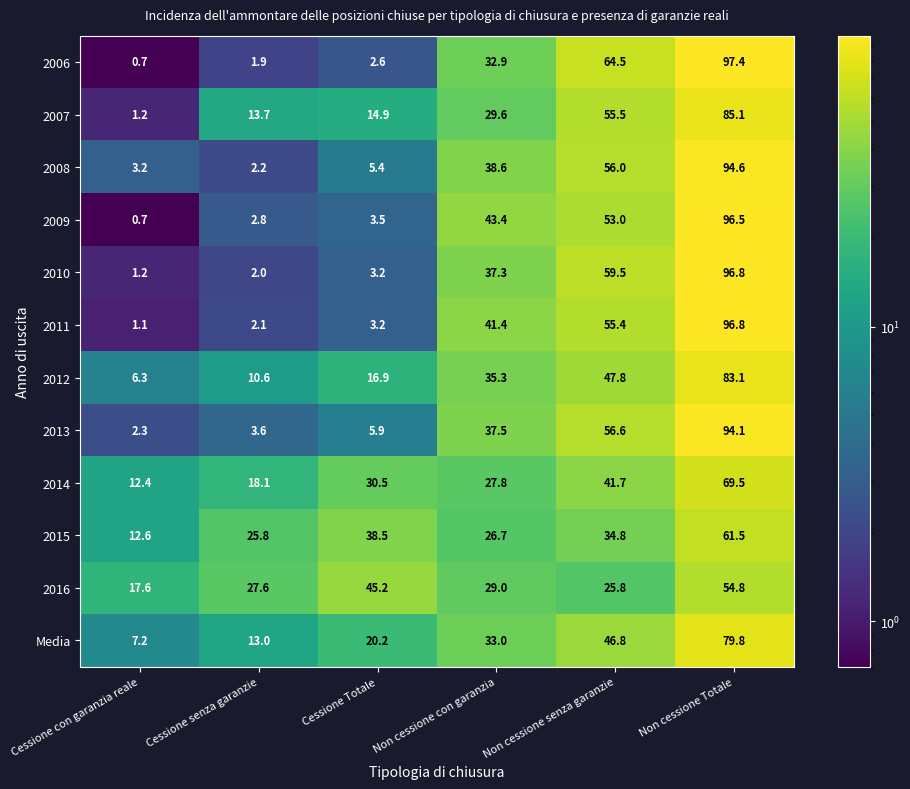

The 2007 series shows 8.9 at Cessione Totale. True or false?

False